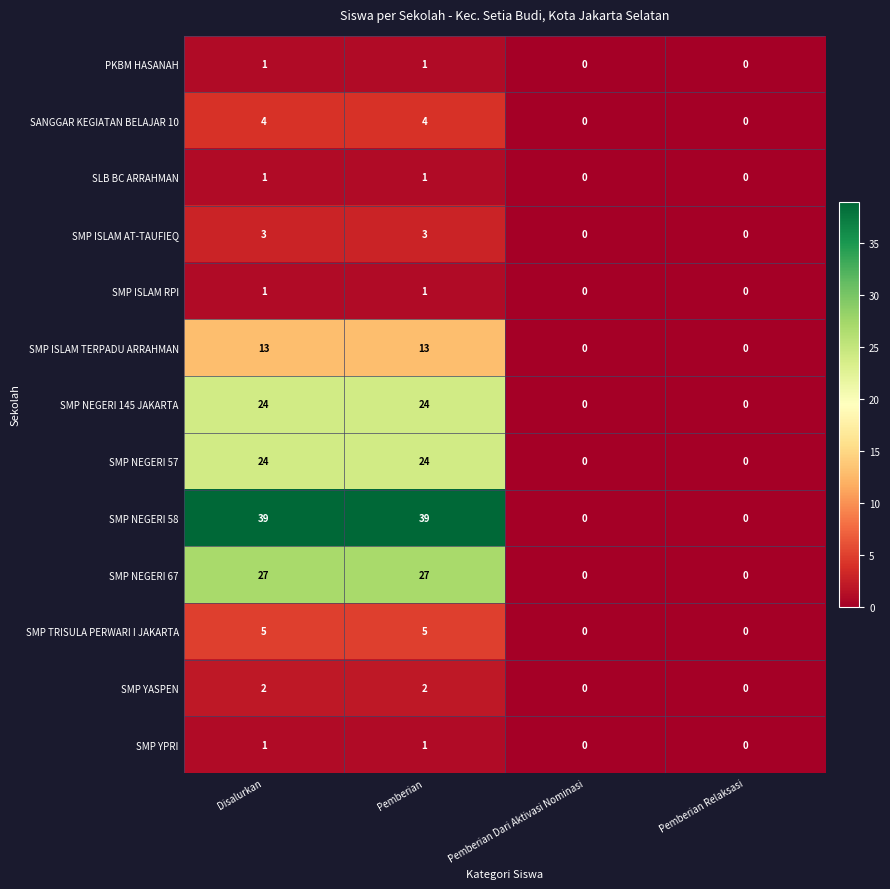

What is the sum of all SMP NEGERI 57 values?

48